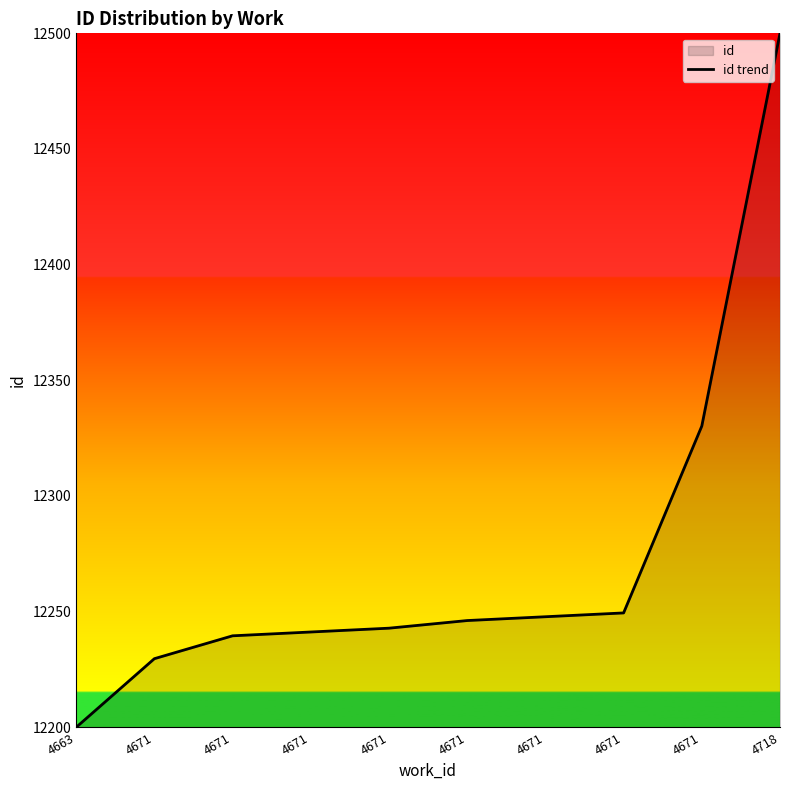

Count the number of values greater than 12246.

5